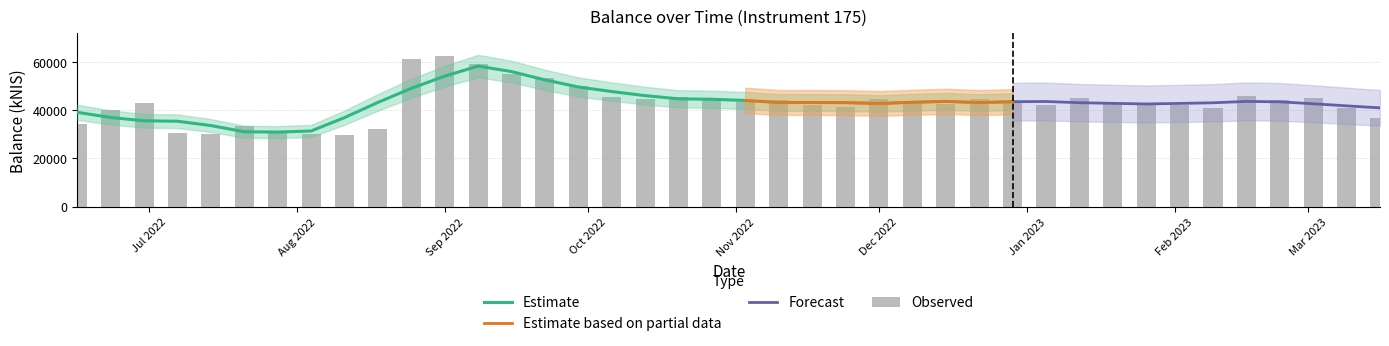

What is the difference between the values at 2022-09-22 and 2022-07-14?

23094.0